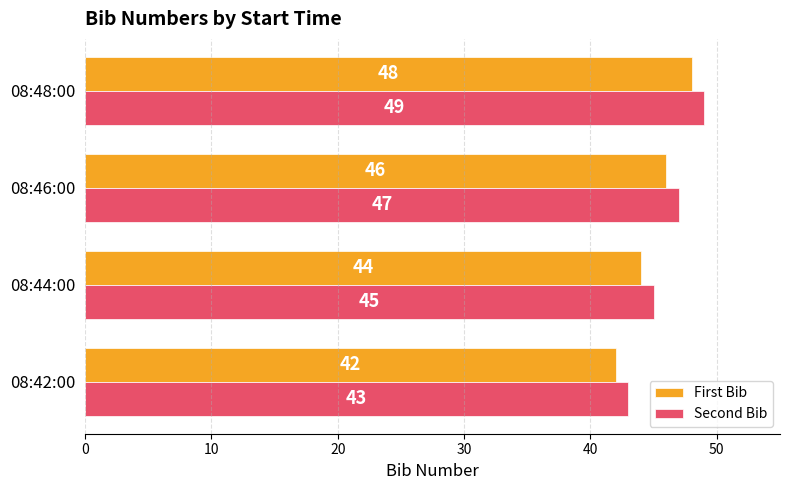

How many First Bib values are between 44 and 48?

3